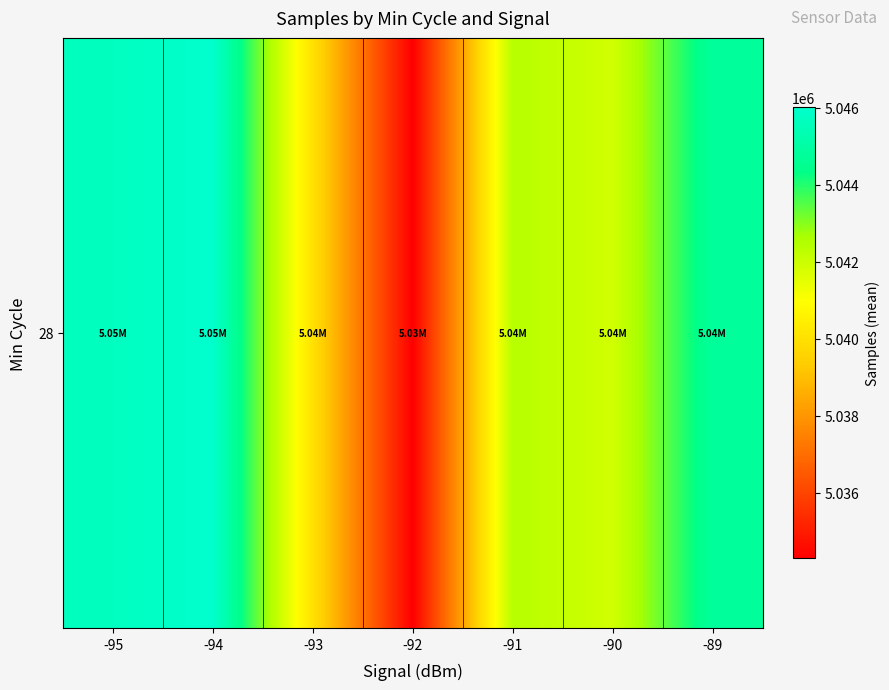

Where is the data nearest to the value 5040149?

-93